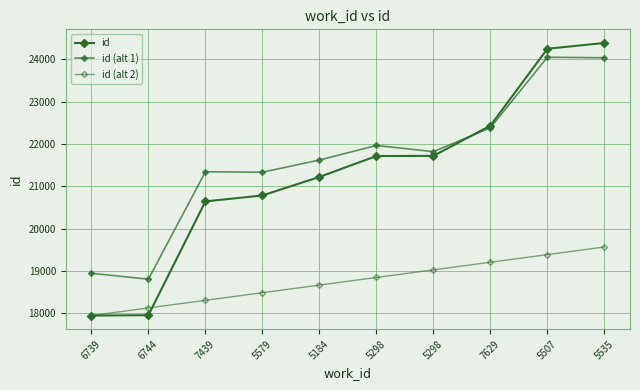

How many lines are shown in the chart?

3